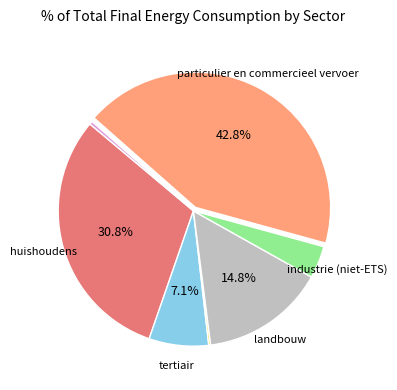

Is there any slice that represents more than half of the pie?

No